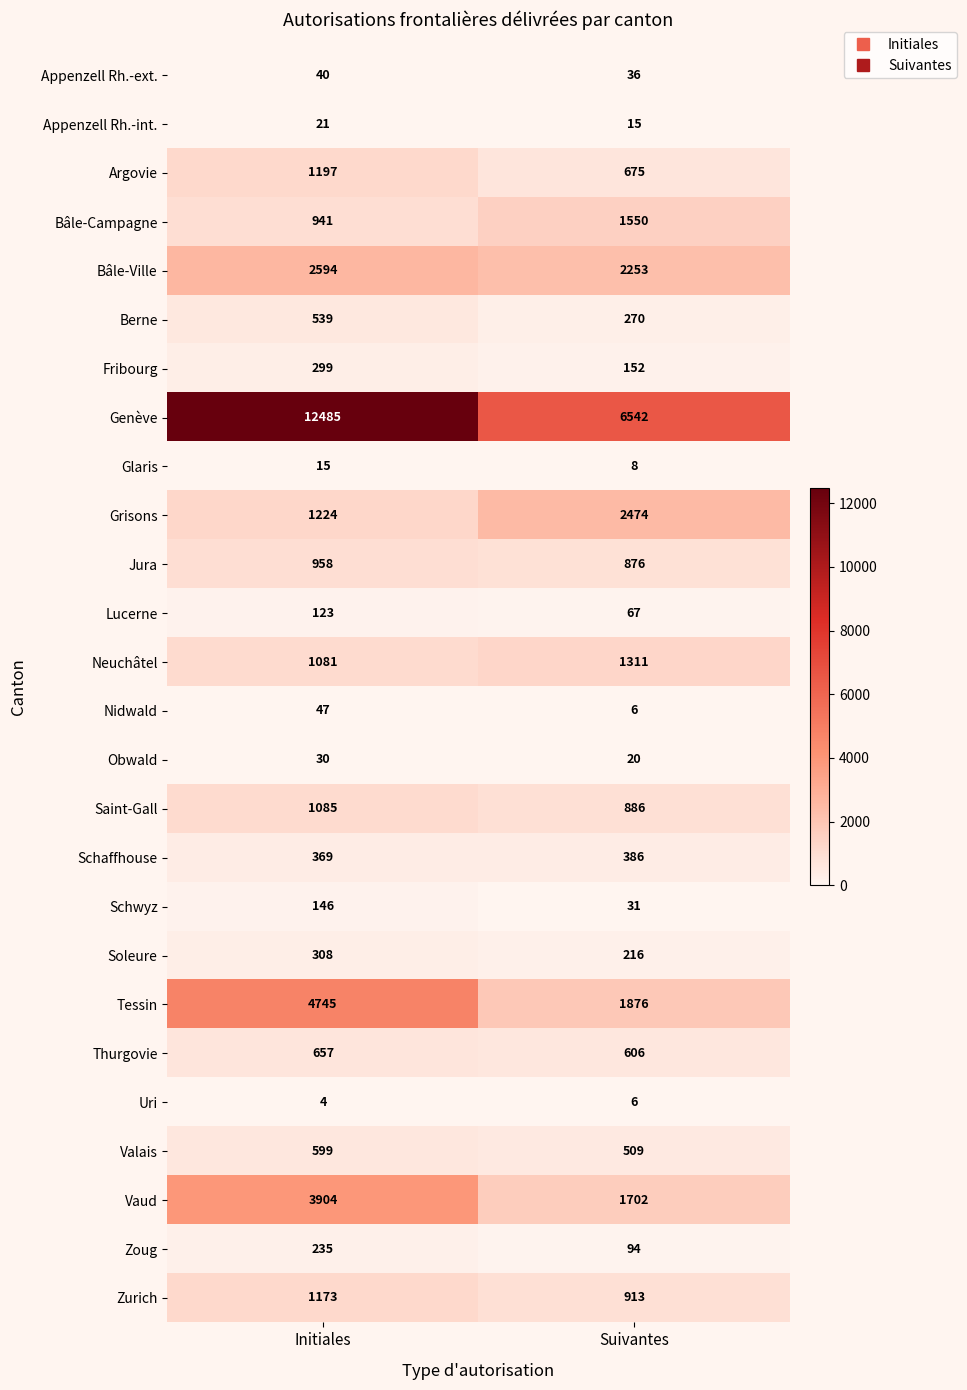

The value of Schaffhouse at Suivantes is 561. True or false?

False